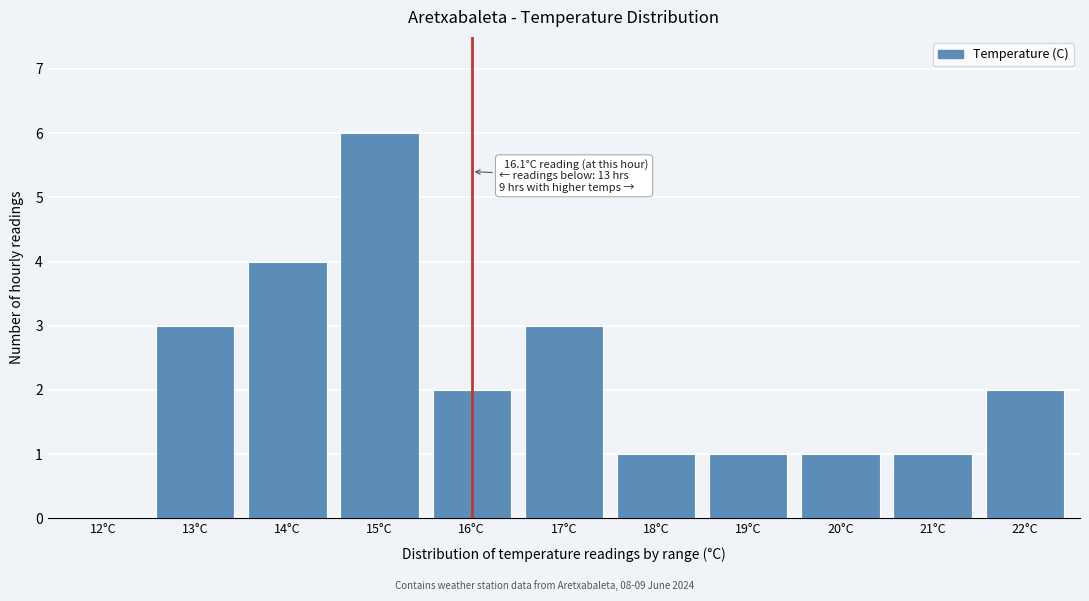

Reading left to right, list all the values displayed in this chart.

12°C=0	13°C=3	14°C=4	15°C=6	16°C=2	17°C=3	18°C=1	19°C=1	20°C=1	21°C=1	22°C=2